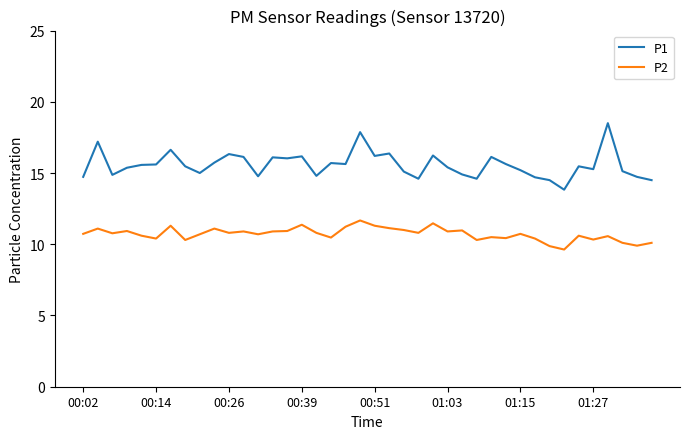

What is the smallest value displayed?

9.6